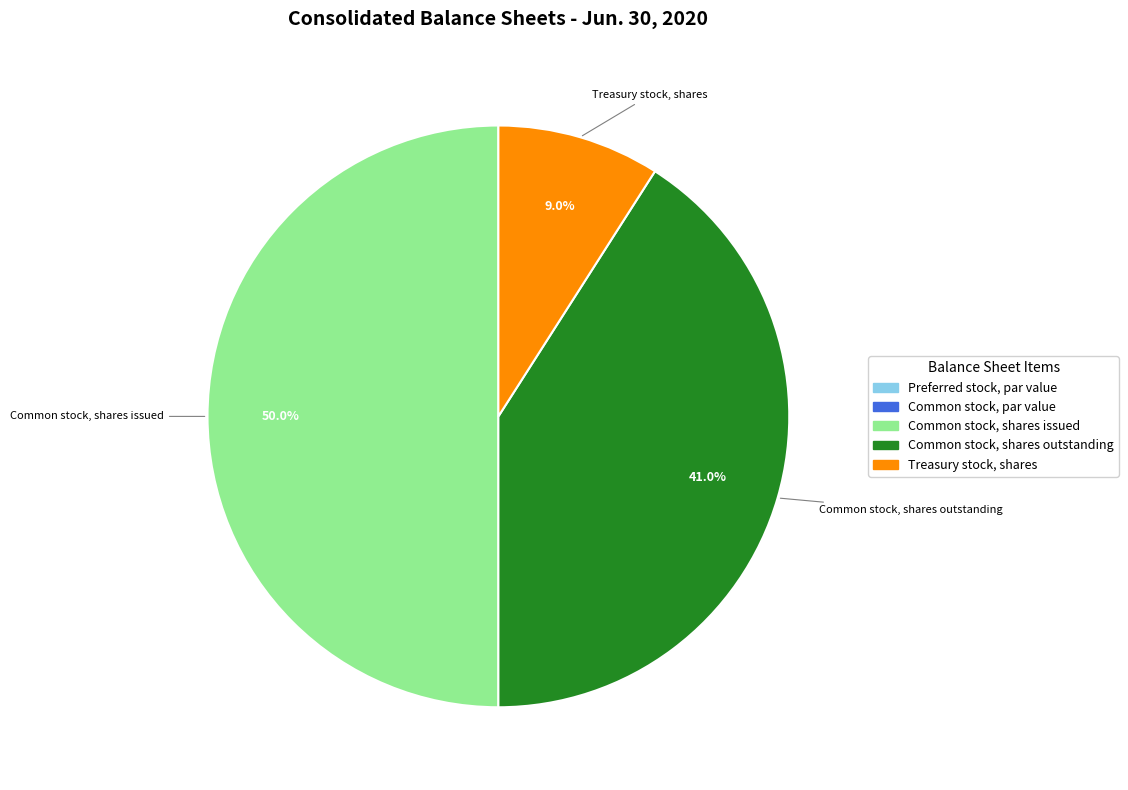

What percentage is NOT represented by Common stock, shares outstanding?

59.0%